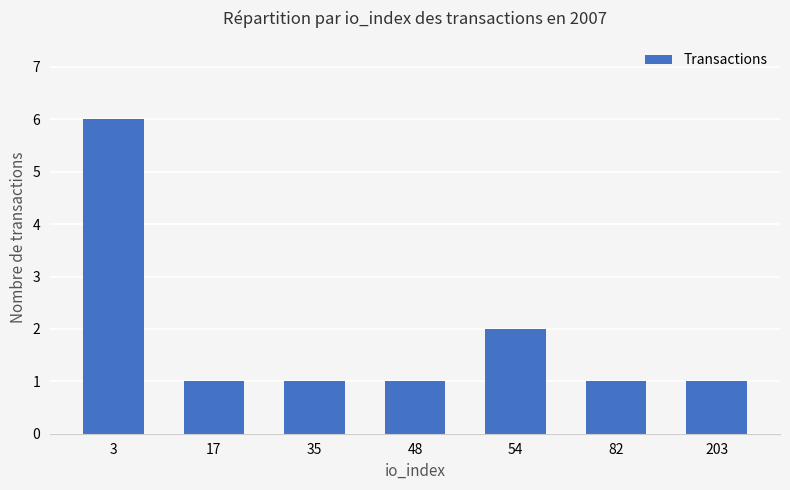

How many bars are there in total?

7